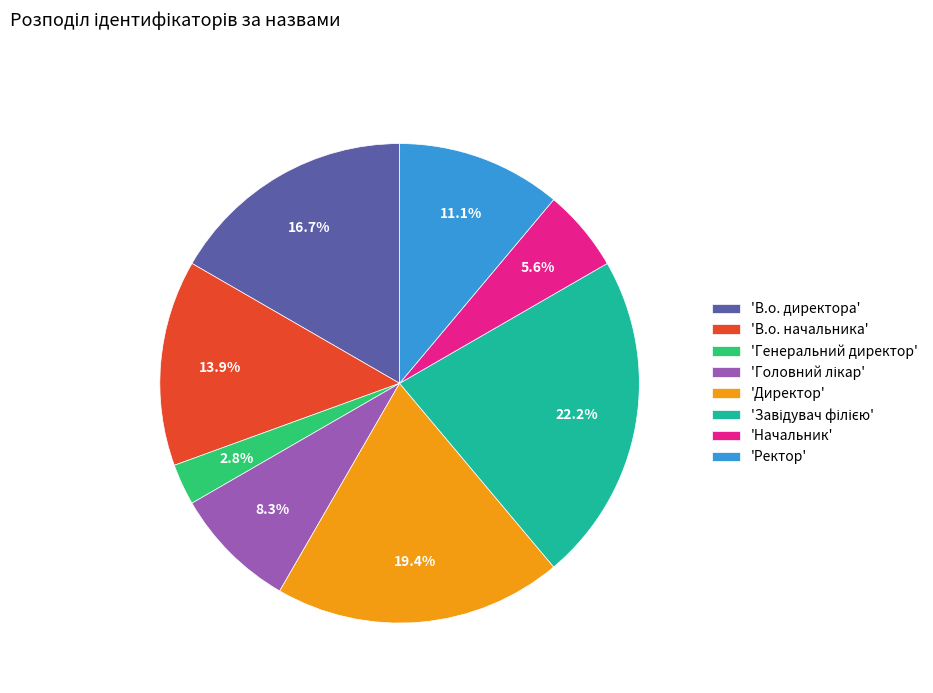

What percentage is NOT represented by 'Ректор'?

88.9%